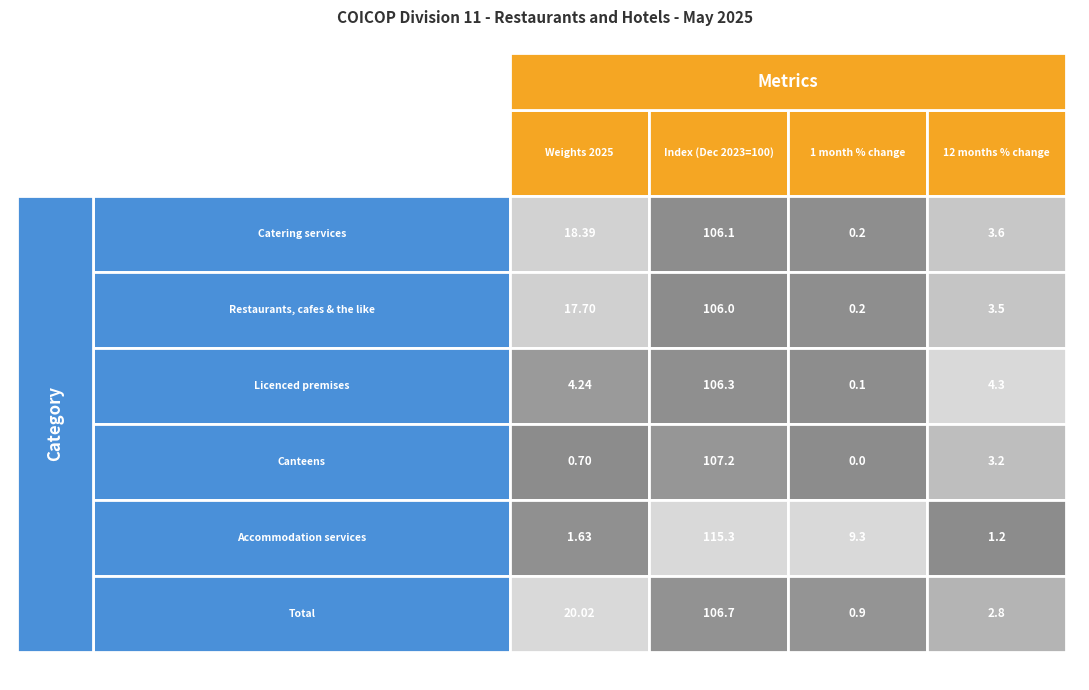

Reading left to right, list all the values displayed in this chart.

Catering services: 0=18.4	1=106.1	2=0.2	3=3.6
Restaurants, cafes & the like: 0=17.7	1=106.0	2=0.2	3=3.5
Licenced premises: 0=4.2	1=106.3	2=0.1	3=4.3
Canteens: 0=0.7	1=107.2	2=0.0	3=3.2
Accommodation services: 0=1.6	1=115.3	2=9.3	3=1.2
Total: 0=20.0	1=106.7	2=0.9	3=2.8